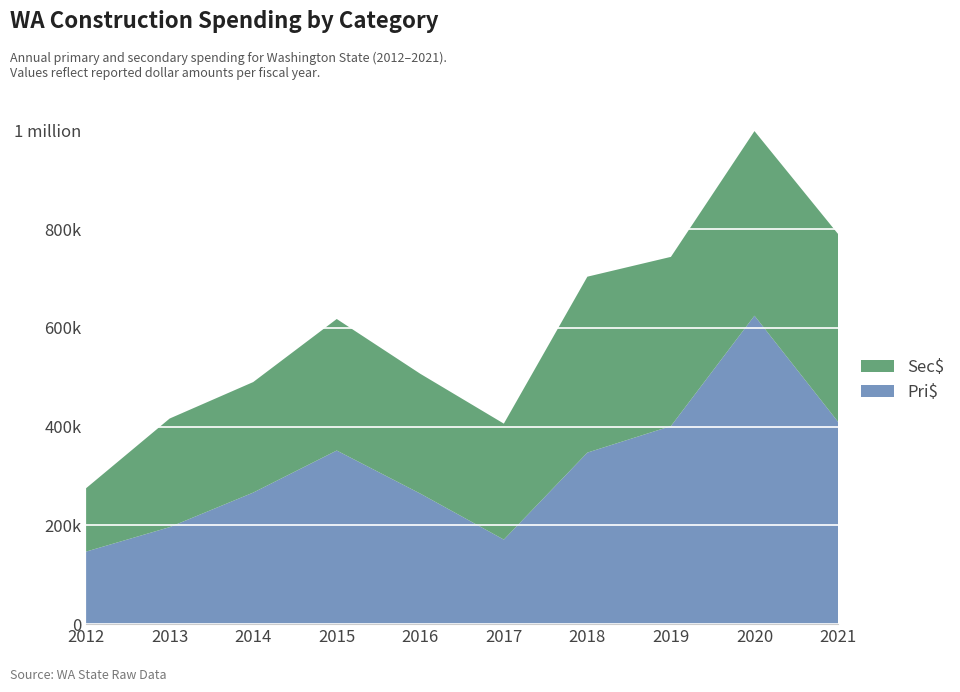

Reading right to left, what are all the values shown in this chart?

Pri$: 2021=409811.9	2020=624671.2	2019=401118.2	2018=347405.7	2017=171192.6	2016=264392.2	2015=351616.7	2014=266410.6	2013=196457.2	2012=146926.4
Sec$: 2021=380449.2	2020=373869.5	2019=342719.1	2018=356271.6	2017=234878.8	2016=242640.3	2015=266379.7	2014=223848.6	2013=219948.3	2012=128357.7
Total$: 2021=790261.0	2020=998540.7	2019=743837.2	2018=703677.3	2017=406071.4	2016=507032.4	2015=617996.5	2014=490259.2	2013=416405.5	2012=275284.1